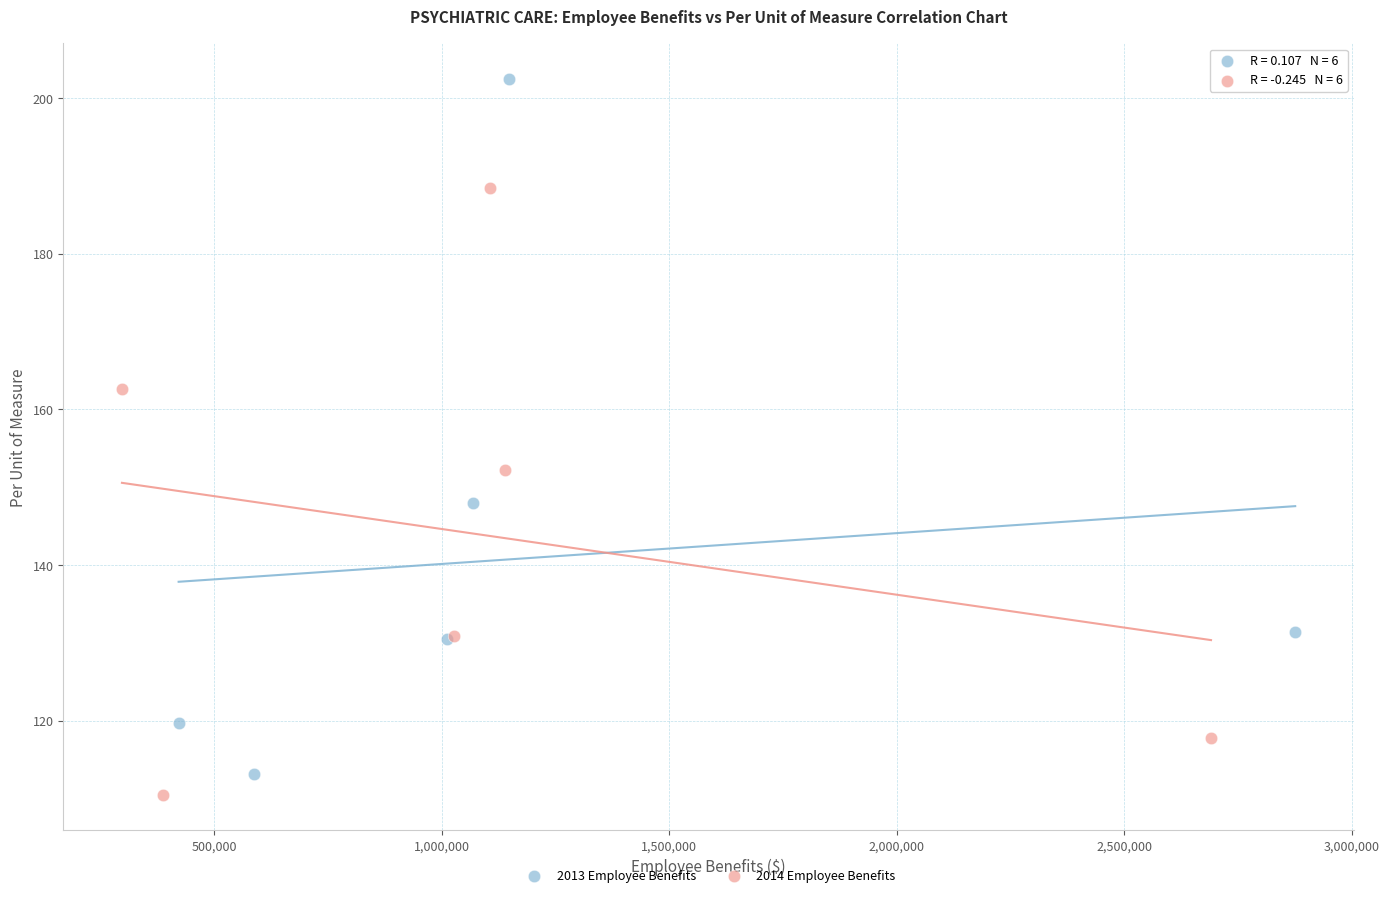

Which series contains the lowest Y value?

2014 Employee Benefits